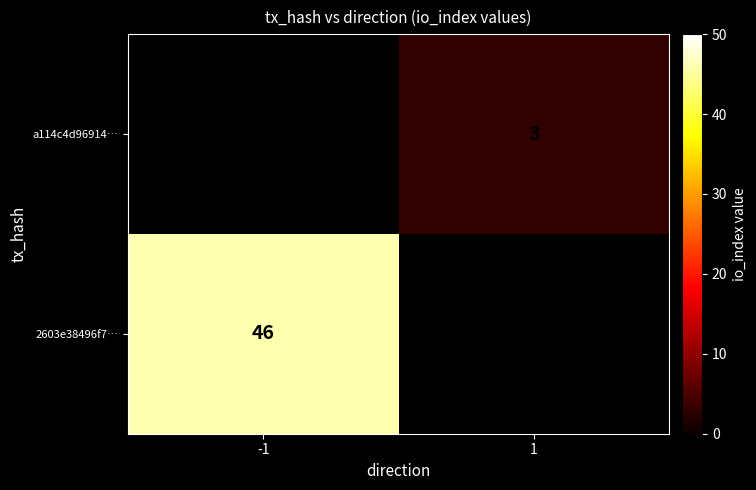

At which category does the chart reach its minimum across all series?

1